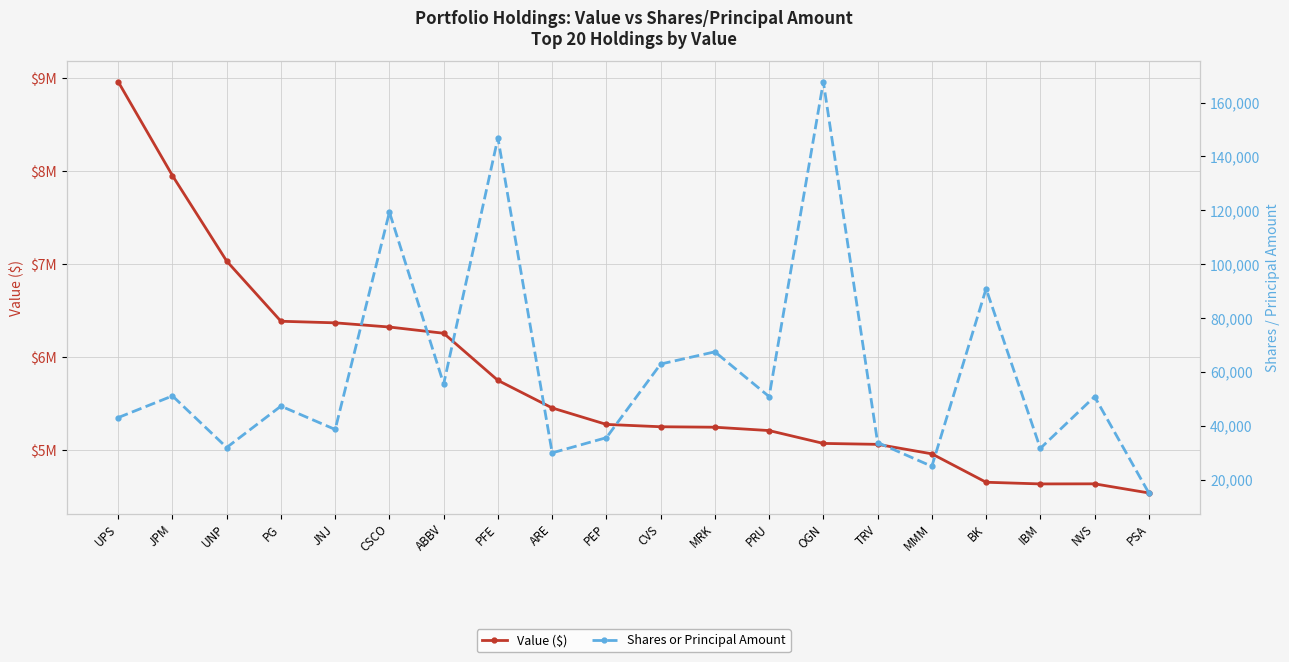

The value of Shares or Principal Amount at NVS is 11603. True or false?

False